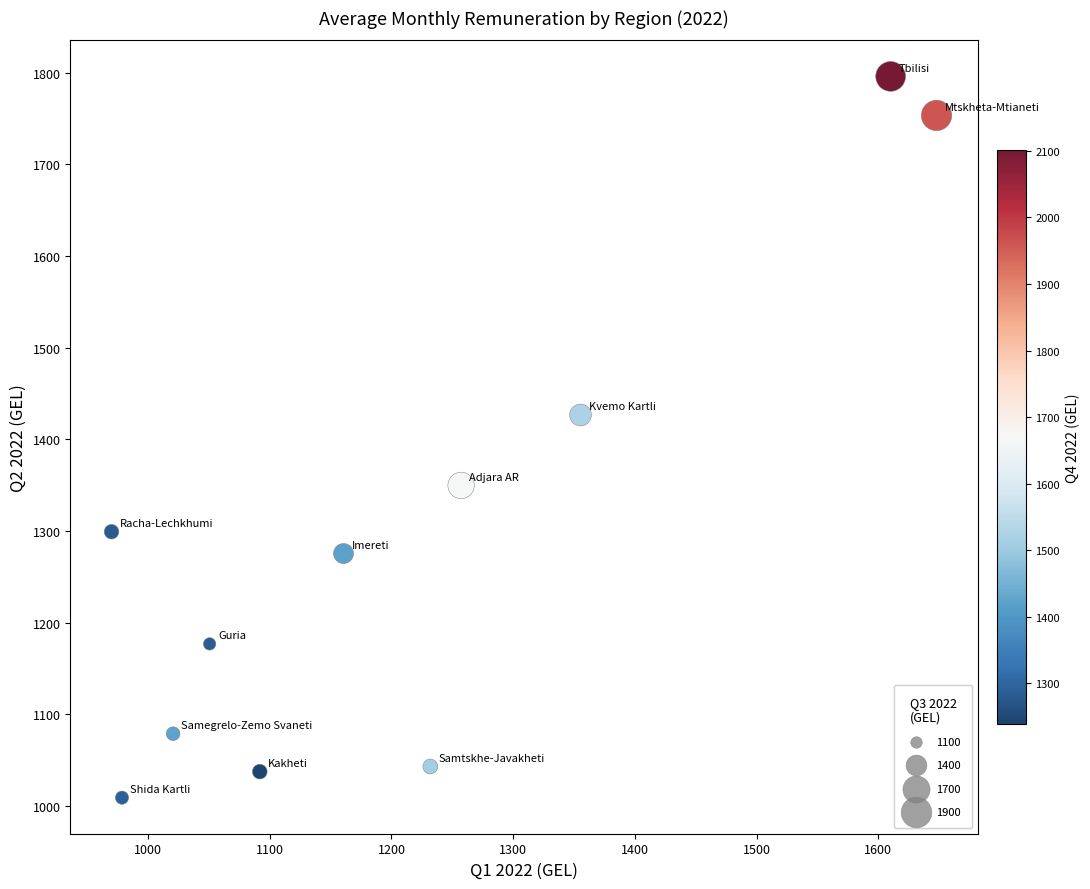

What Y value in the scatter plot is closest to 1402?

1426.5